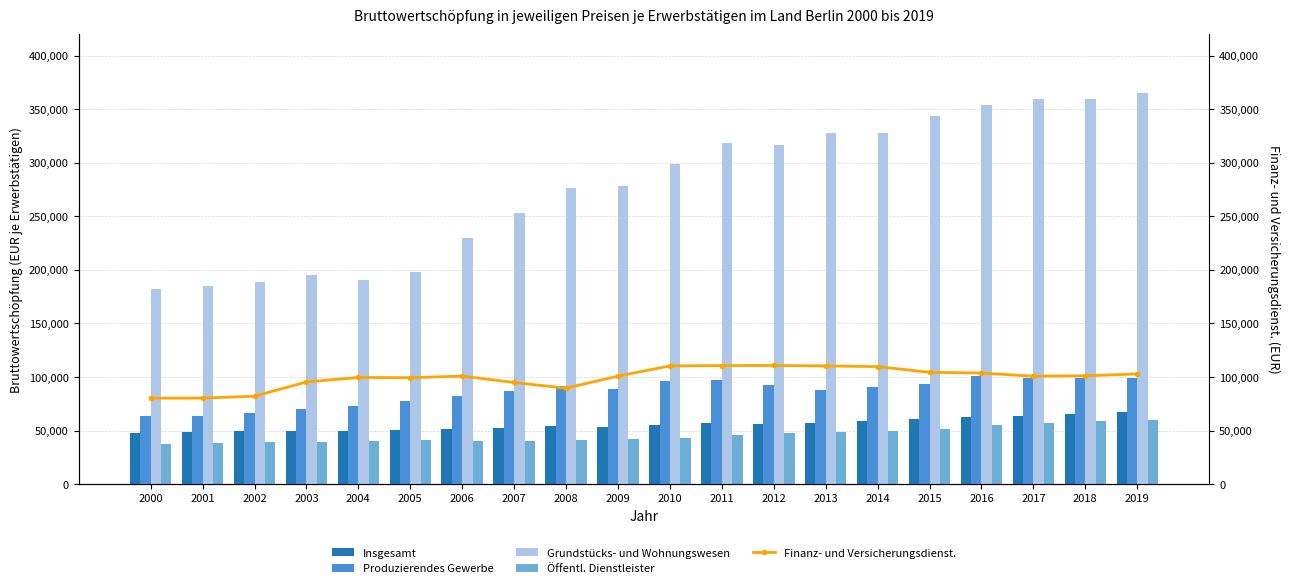

What is the spread (max minus min) of values at 2008?

234663